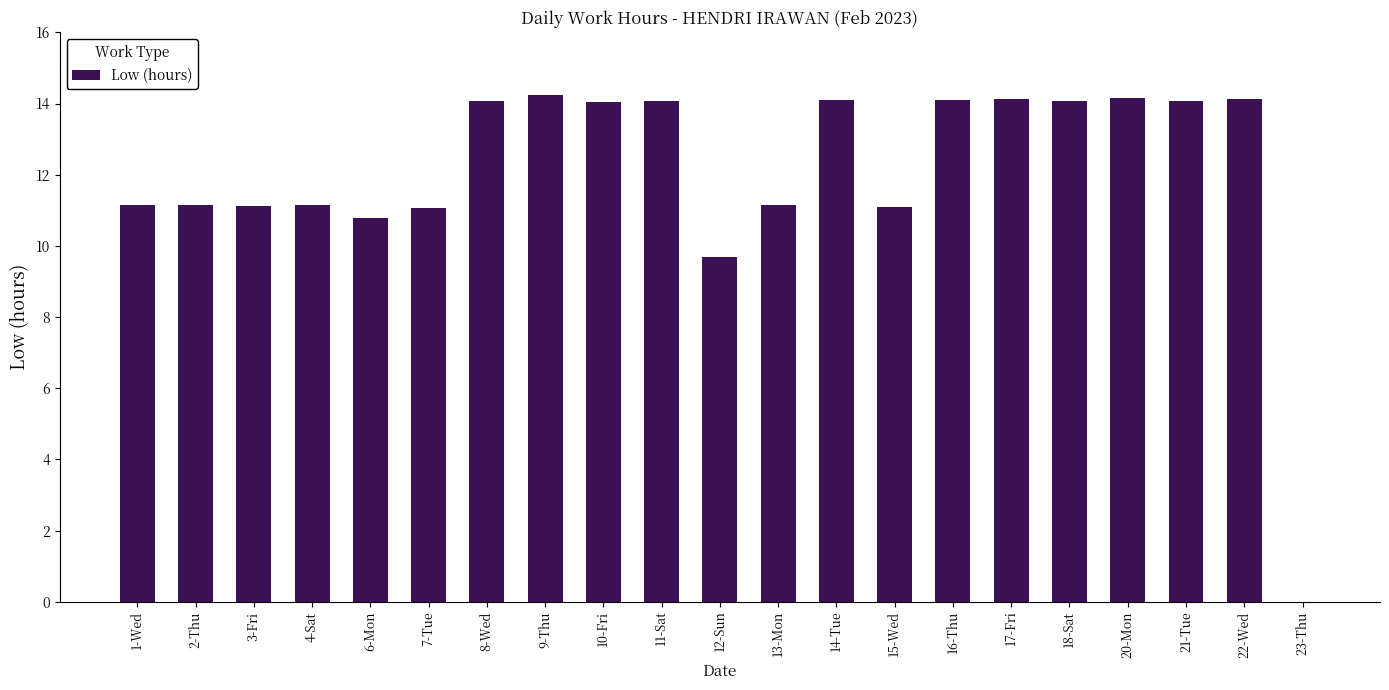

What is the sum of all values?

253.5